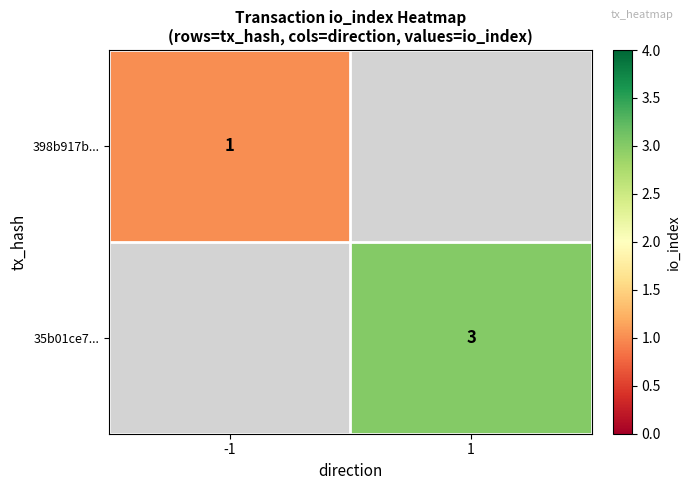

Which has a higher value, -1 or 1?

1